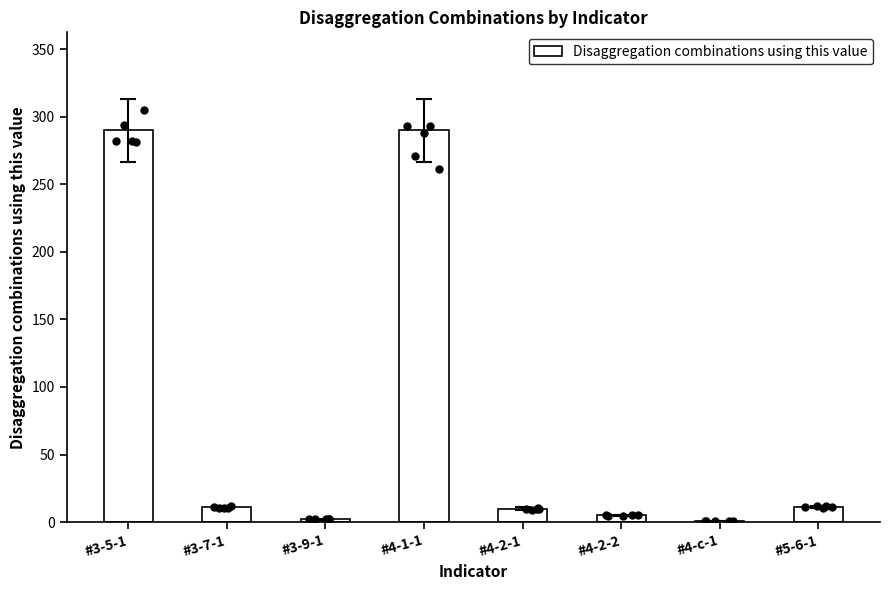

What is the ratio of the value at #4-2-2 to the value at #3-9-1?

2.5